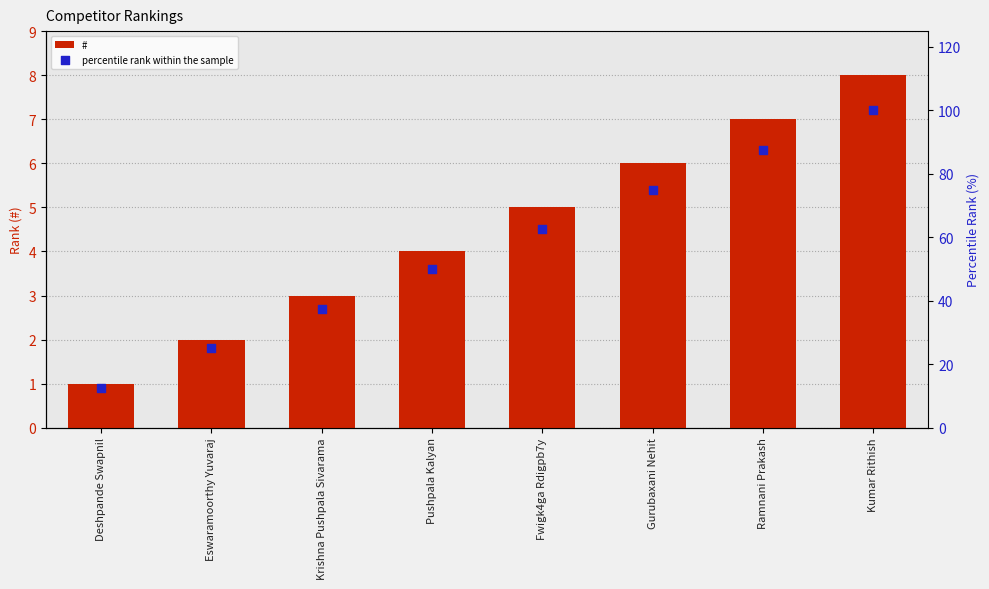

Which series contains the lowest Y value?

#